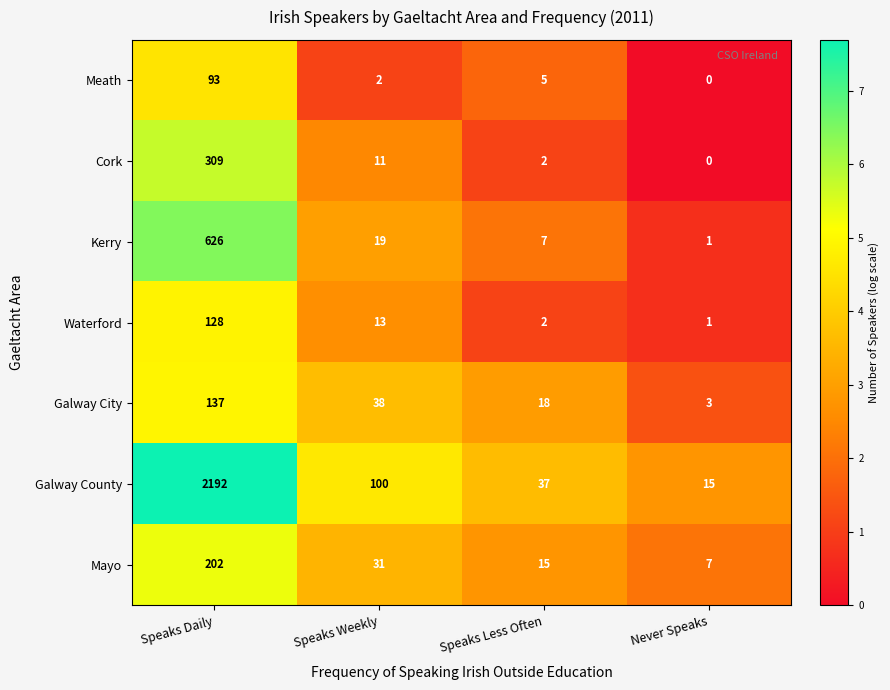

Is it true that Galway County equals 22 at Never Speaks?

False